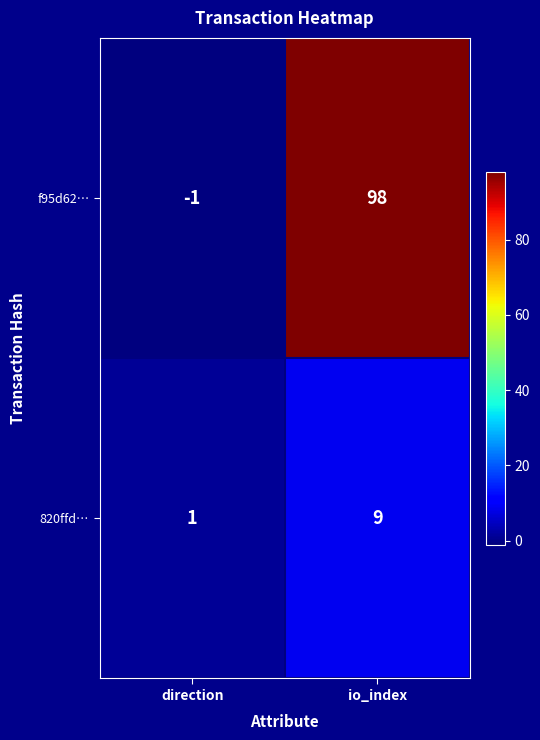

Is it true that f95d62… equals 47 at io_index?

False